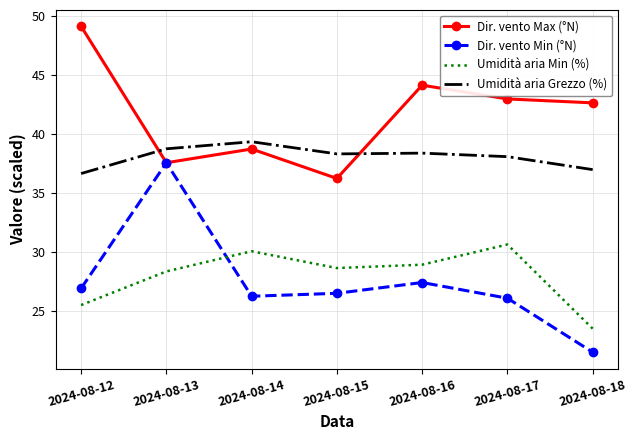

Which series has the largest total across all categories?

Dir. vento Max (°N)